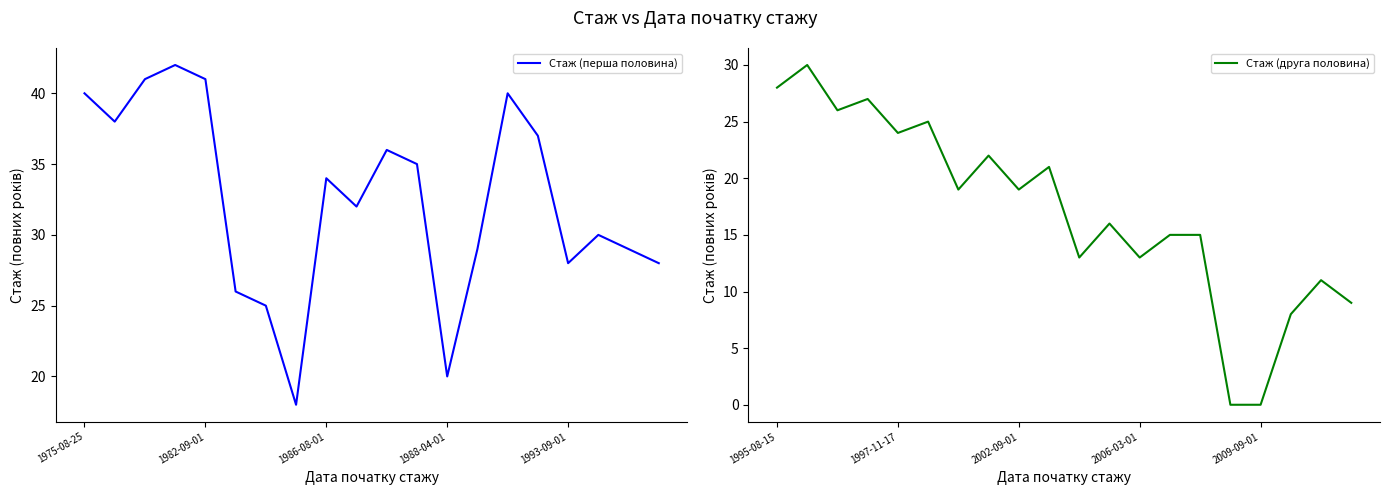

At how many categories does at least one series exceed 0?

20